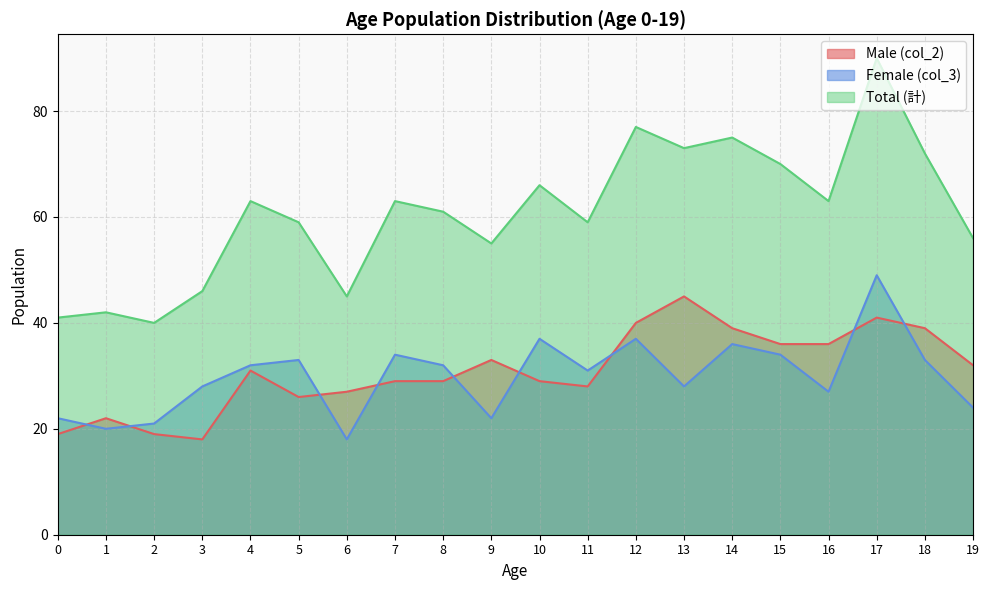

At 16, list the series in order from smallest to largest.

Female (col_3), Male (col_2), Total (計)